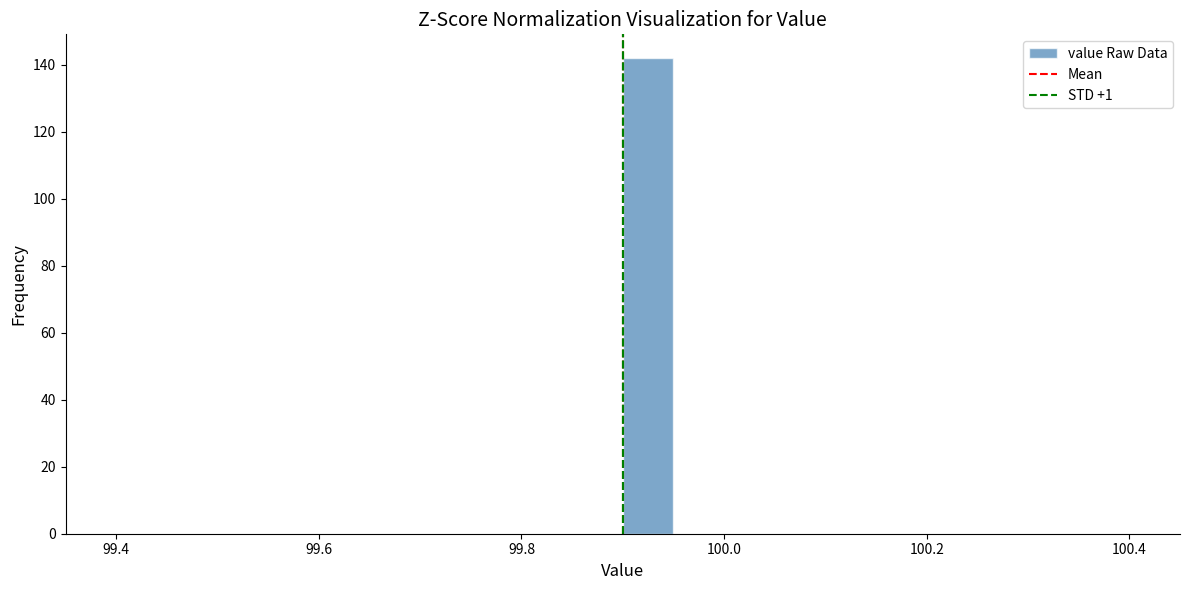

Around what value on the x-axis is the tallest bar? Give the approximate position of its centre, as read against the axis.

99.92